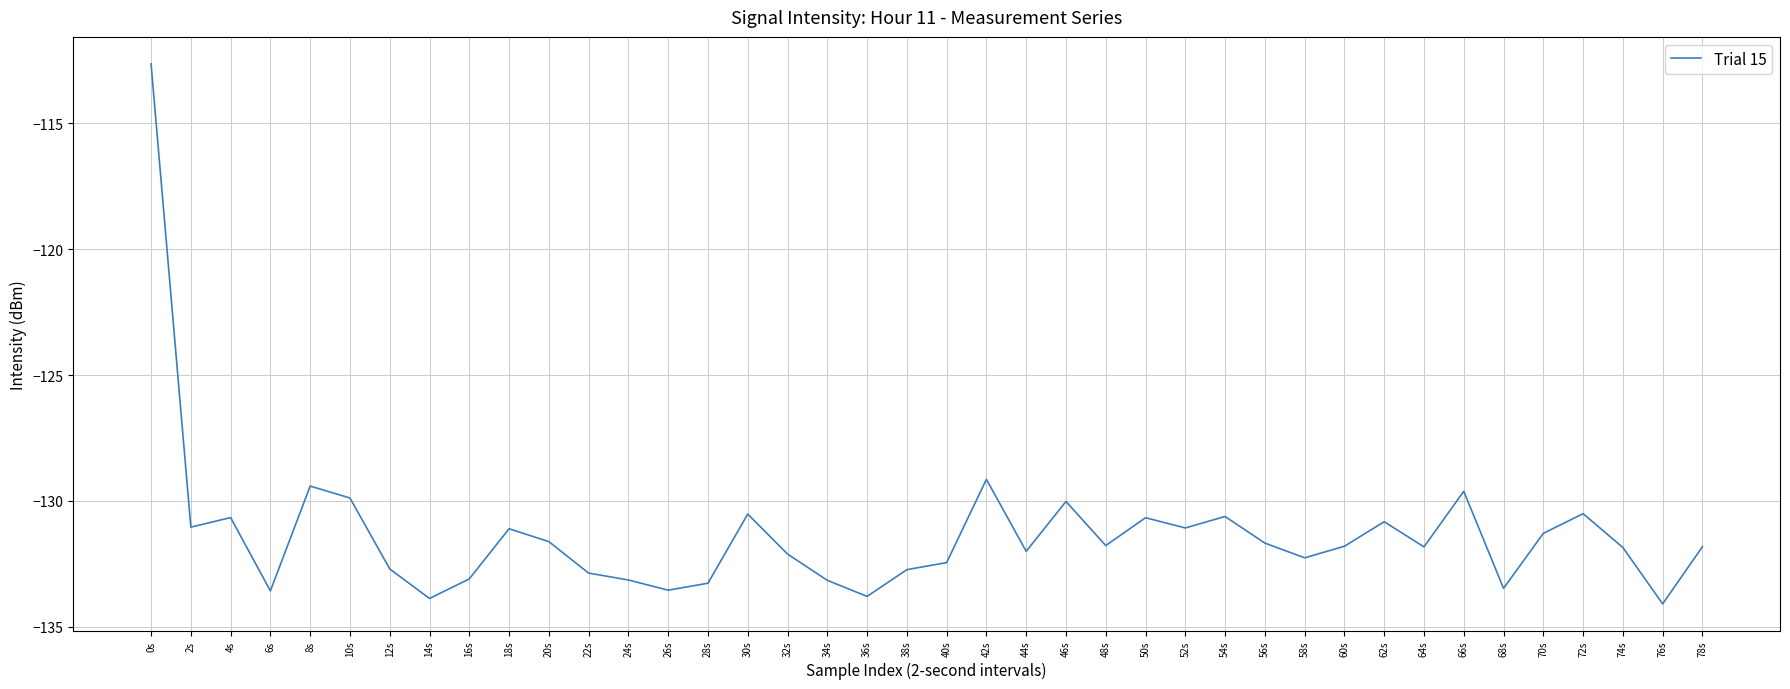

At which label is the value closest to -123?

42s